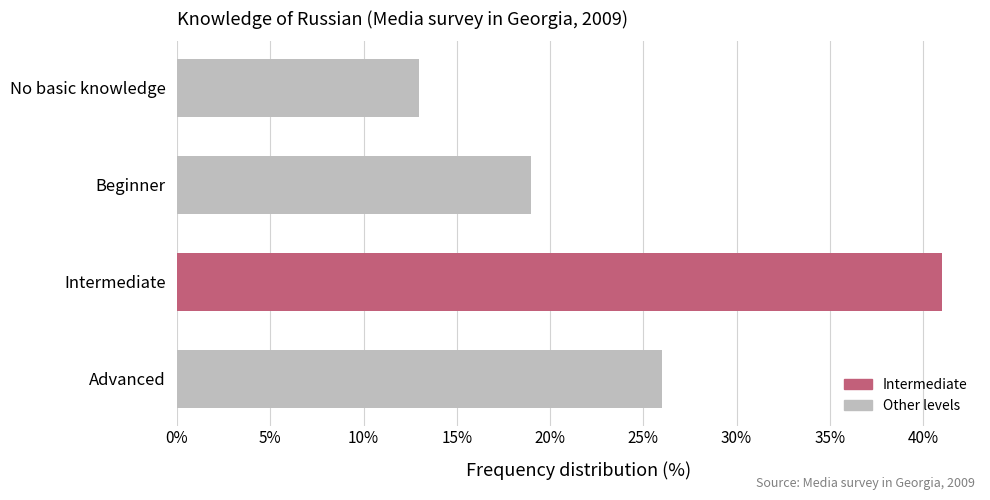

Rank the categories by value from lowest to highest.

No basic knowledge, Beginner, Advanced, Intermediate